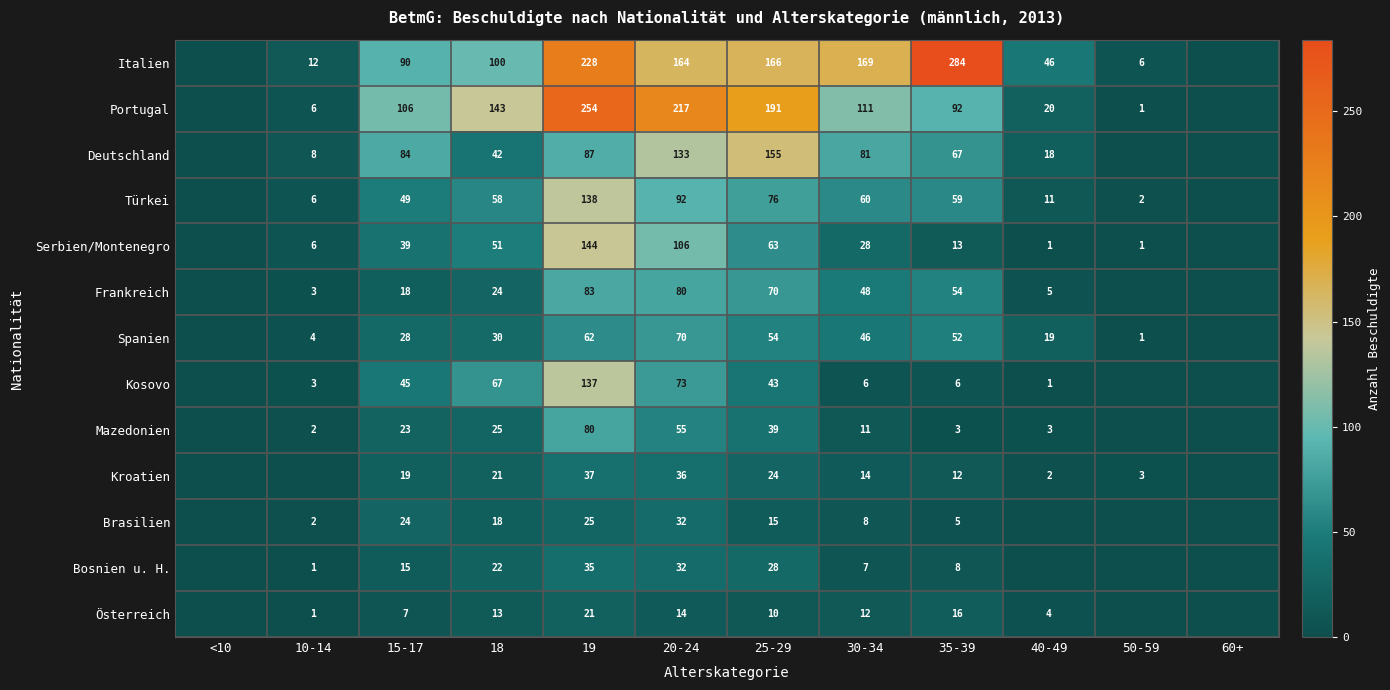

The Deutschland series shows 84 at 15-17. True or false?

True